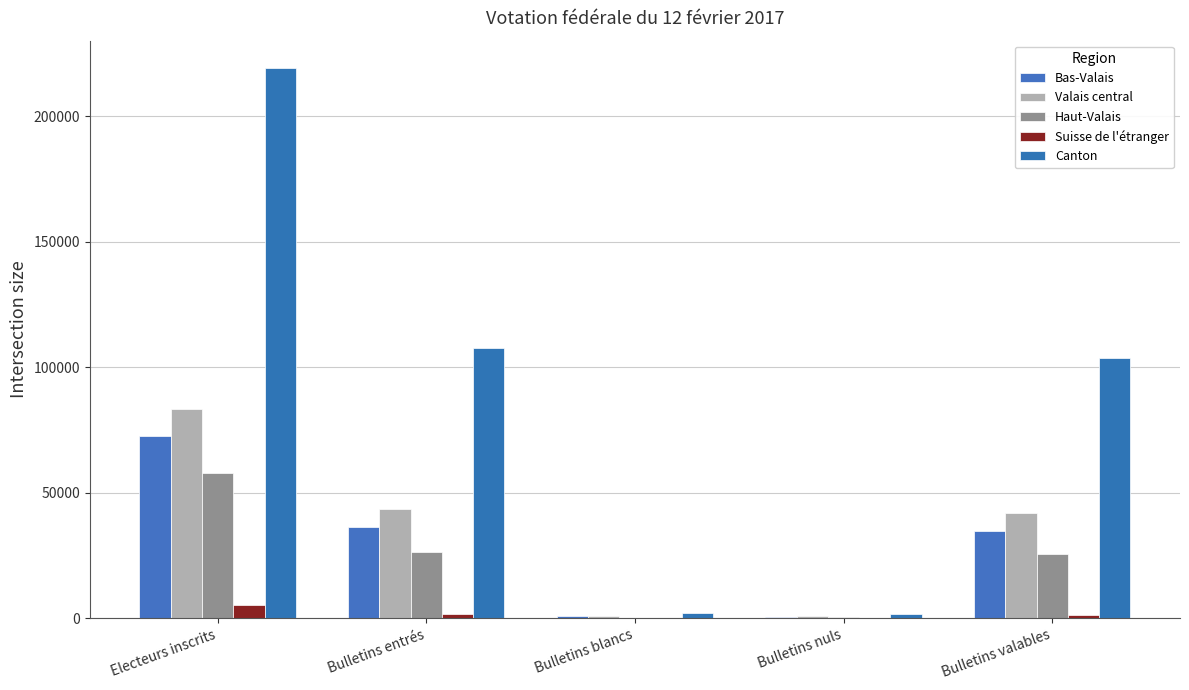

What is the label of the 5th bar from the right?

Electeurs inscrits